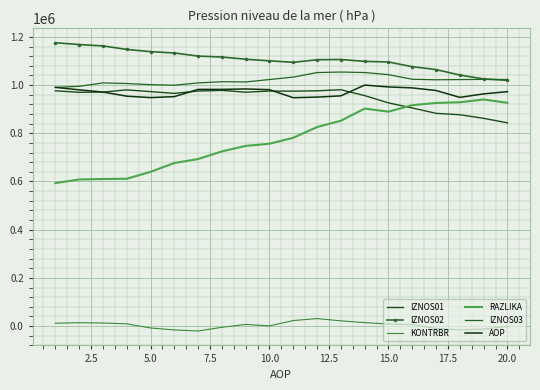

Which series has the widest spread of values?

RAZLIKA